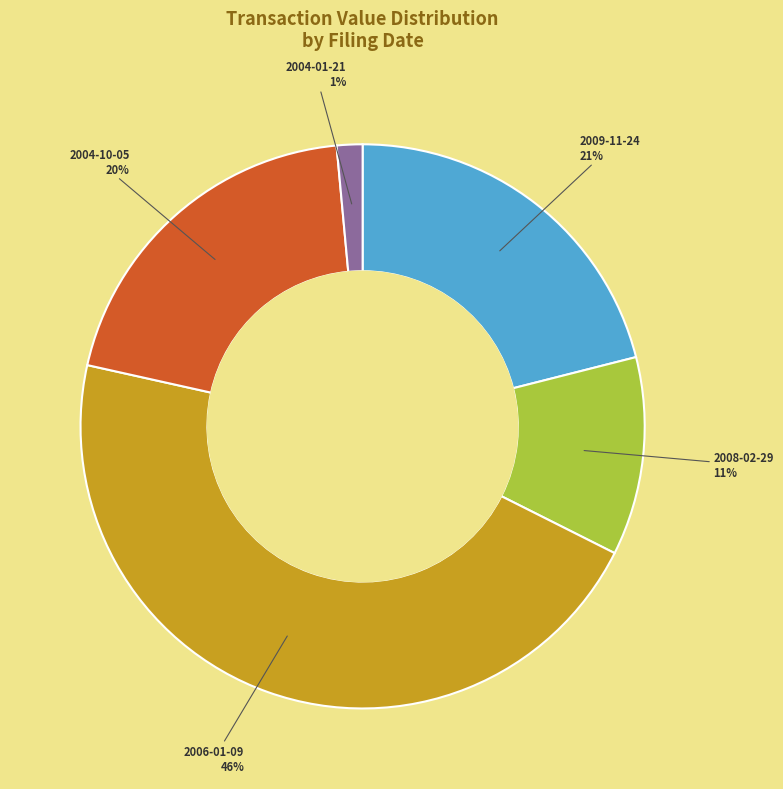

Is there a majority slice in this chart?

No